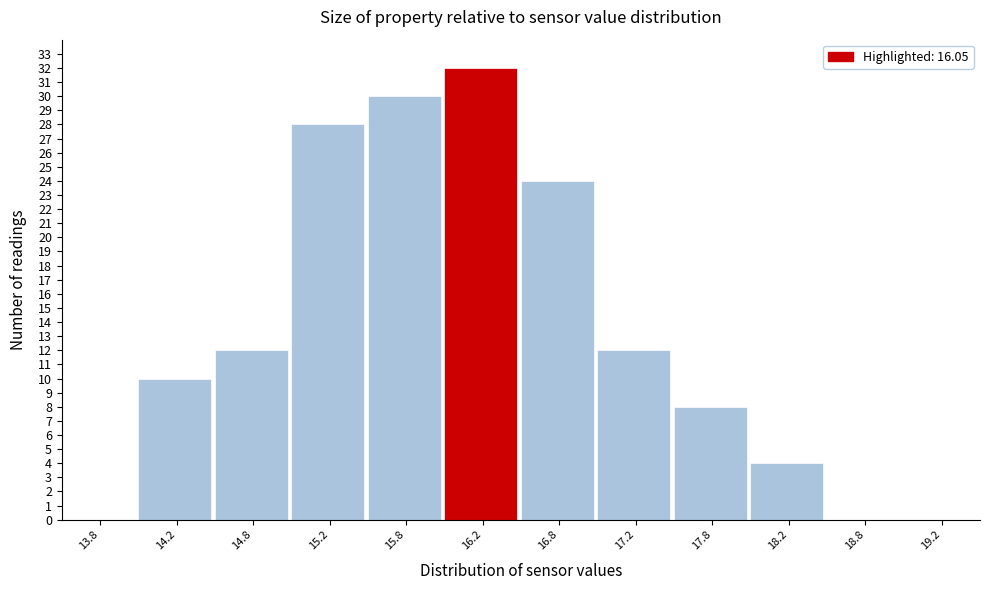

Reading left to right, transcribe this chart: for each bar, give the range it covers on the x-axis and its height. The values are not printed on the chart, so give them approximately, as read against the axis.

13.5 to 14.0: 0
14.0 to 14.5: 10
14.5 to 15.0: 12
15.0 to 15.5: 28
15.5 to 16.0: 30
16.0 to 16.5: 32
16.5 to 17.0: 24
17.0 to 17.5: 12
17.5 to 18.0: 8
18.0 to 18.5: 4
18.5 to 19.0: 0
19.0 to 19.5: 0